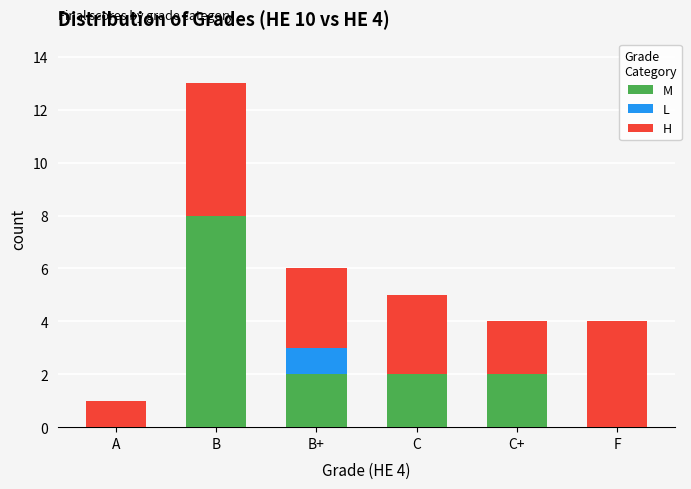

Reading right to left, what are the values for M?

F=0	C+=2	C=2	B+=2	B=8	A=0